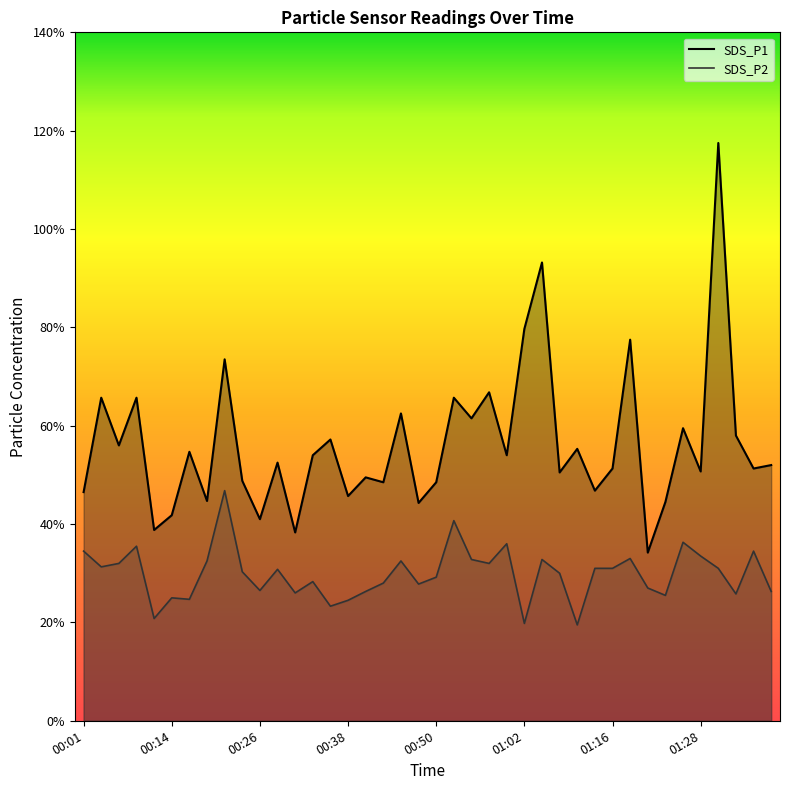

What is the label of the 13th point from the right?

01:08